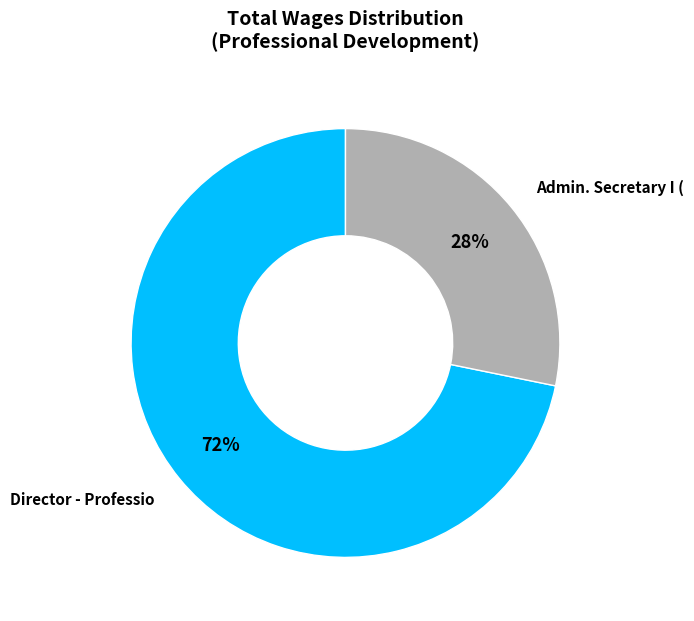

Count the number of slices in the pie.

2